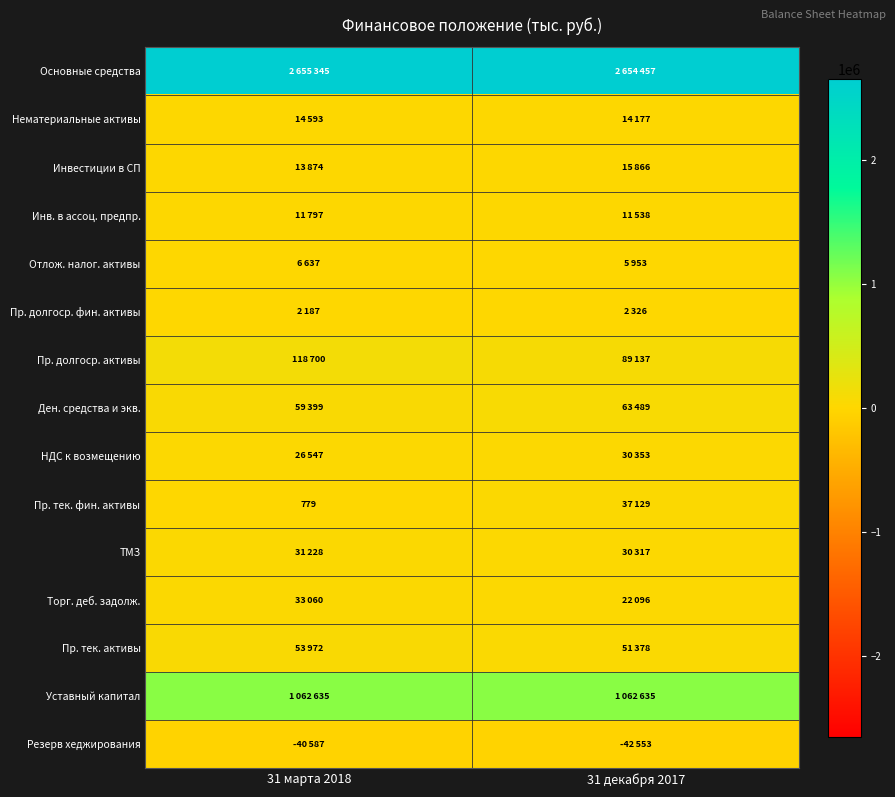

What is the difference between the maximum and minimum values in the Пр. тек. активы series?

2594